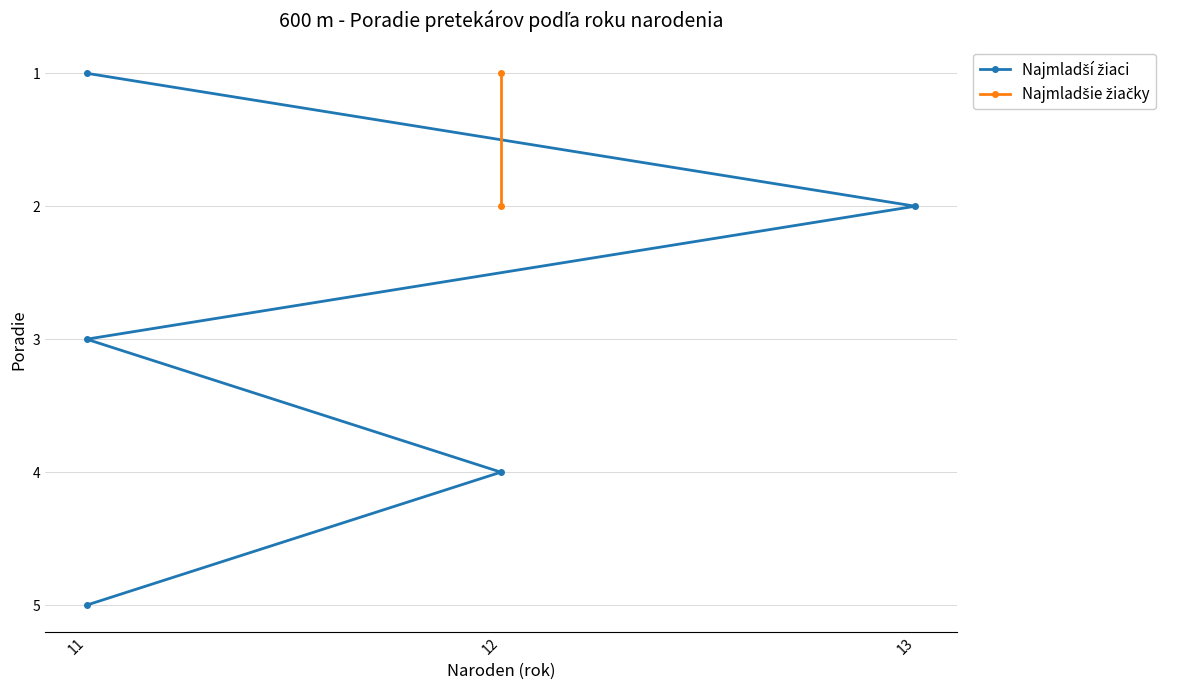

Is this an area chart (filled region under the line)?

No